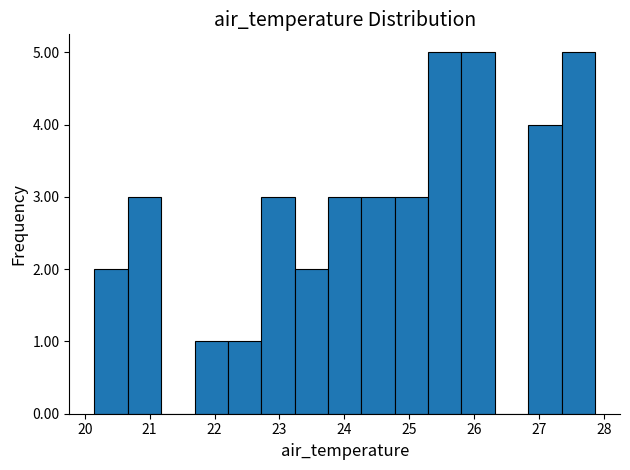

Reading left to right, list every bar in this chart as the range it spans on the x-axis followed by its height. Neither the bar edges nor the heights are printed on the chart, so give them approximately, as read against the axes.

20.2 to 20.7: 2
20.7 to 21.2: 3
21.2 to 21.7: 0
21.7 to 22.2: 1
22.2 to 22.7: 1
22.7 to 23.2: 3
23.2 to 23.7: 2
23.7 to 24.3: 3
24.3 to 24.8: 3
24.8 to 25.3: 3
25.3 to 25.8: 5
25.8 to 26.3: 5
26.3 to 26.8: 0
26.8 to 27.3: 4
27.3 to 27.9: 5